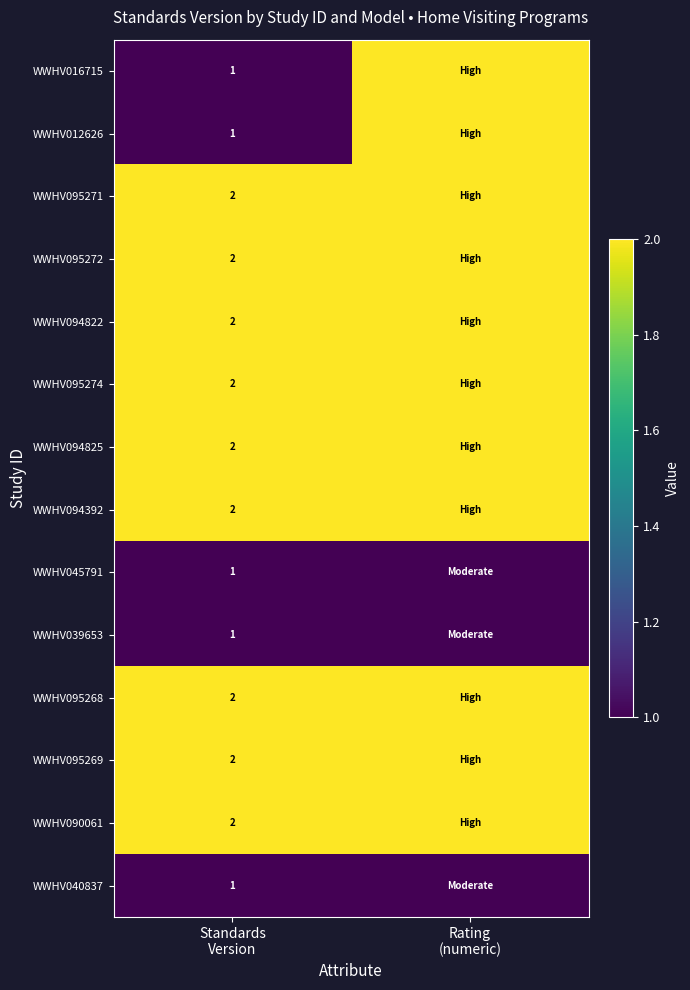

List the labels in order of WWHV012626 value, largest first.

Rating (numeric), Standards Version